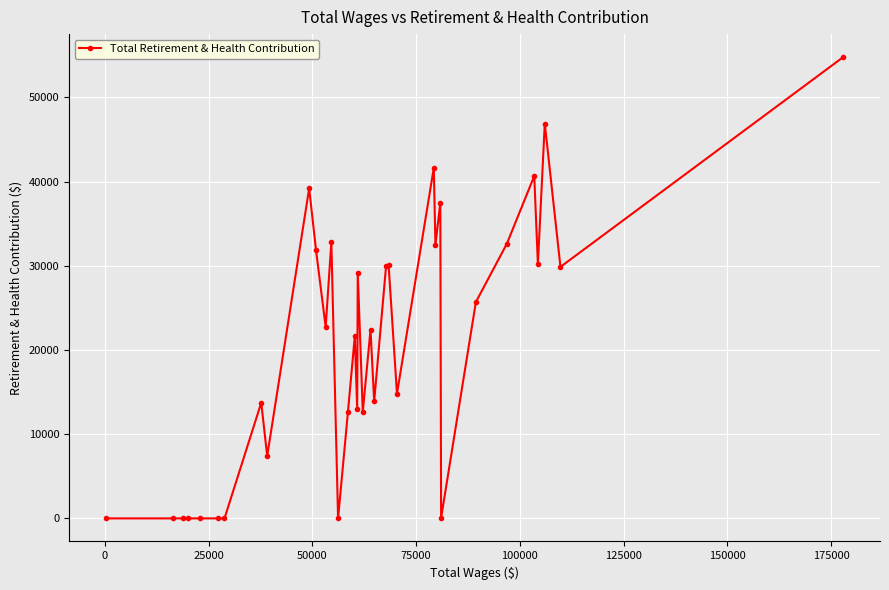

What is the greatest value displayed?

54780